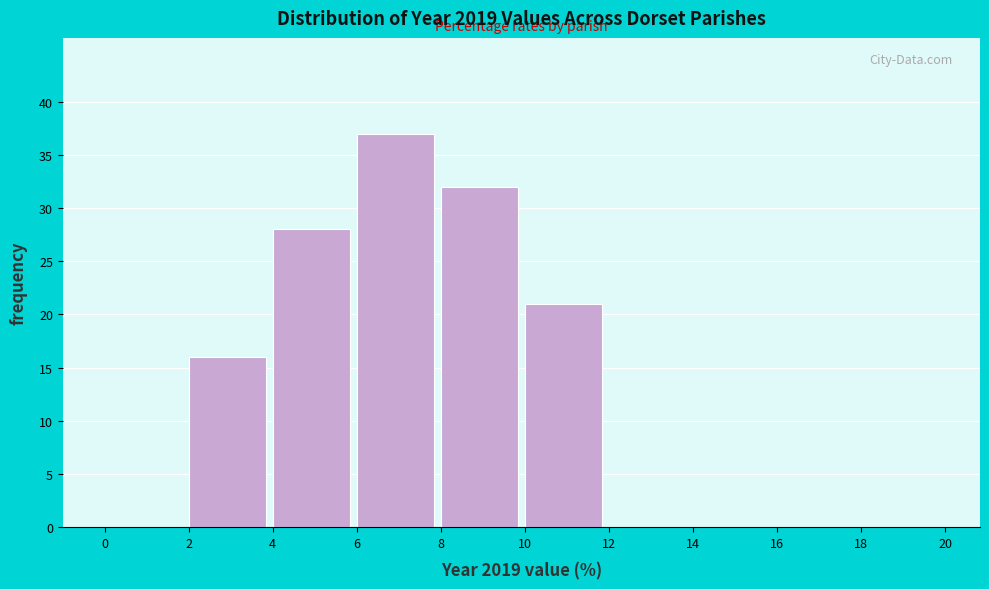

Reading left to right, list every bar in this chart as the range it spans on the x-axis followed by its height. The values are not printed on the chart, so give them approximately, as read against the axis.

0 to 2: 0
2 to 4: 16
4 to 6: 28
6 to 8: 37
8 to 10: 32
10 to 12: 21
12 to 14: 0
14 to 16: 0
16 to 18: 0
18 to 20: 0